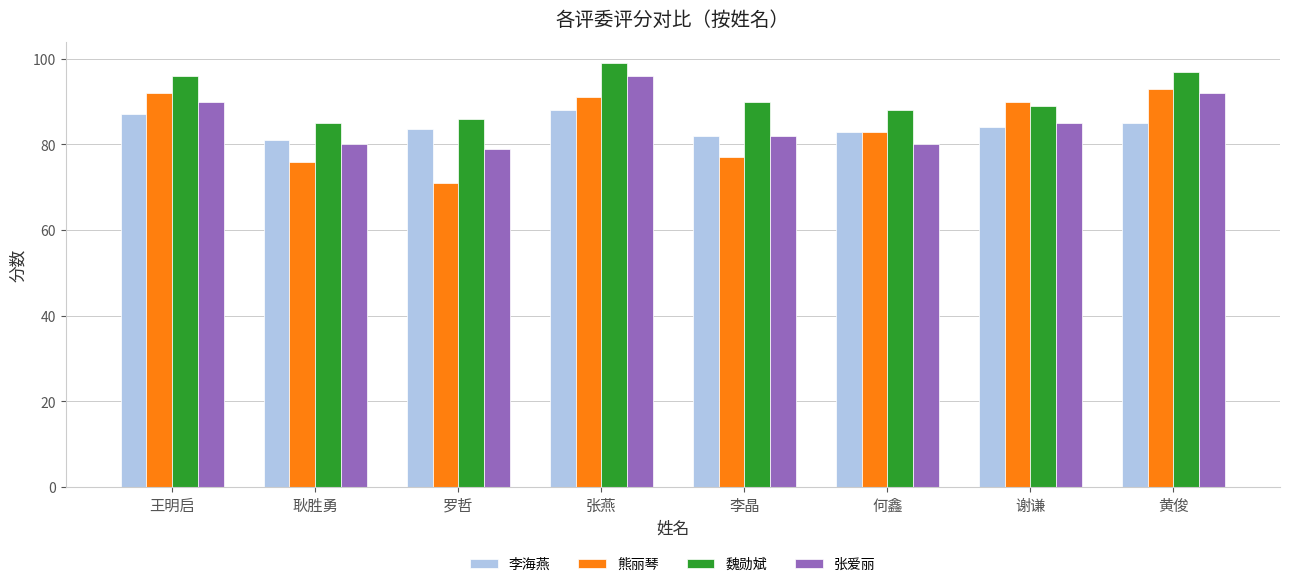

What is the difference between the highest and lowest values at 何鑫?

8.0